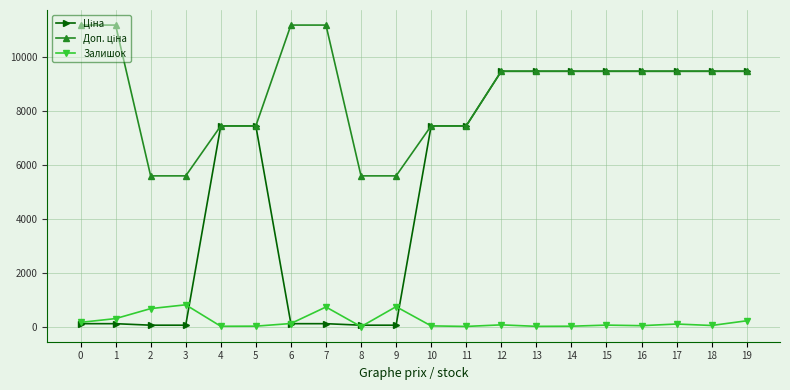

The value of Залишок at 7 is 1158.2. True or false?

False